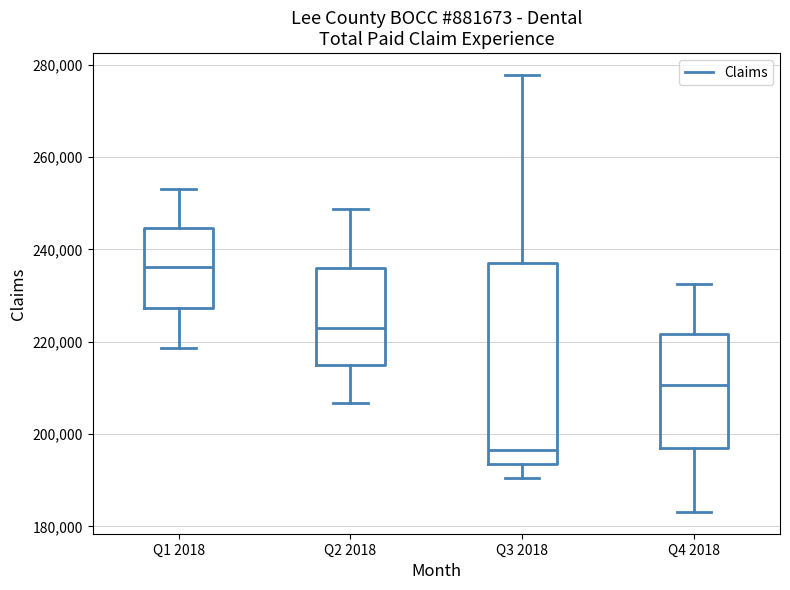

Where is the upper edge of the box for Q3 2018 on the y-axis? The values are not printed on the chart, so give them approximately, as read against the axis.

238000